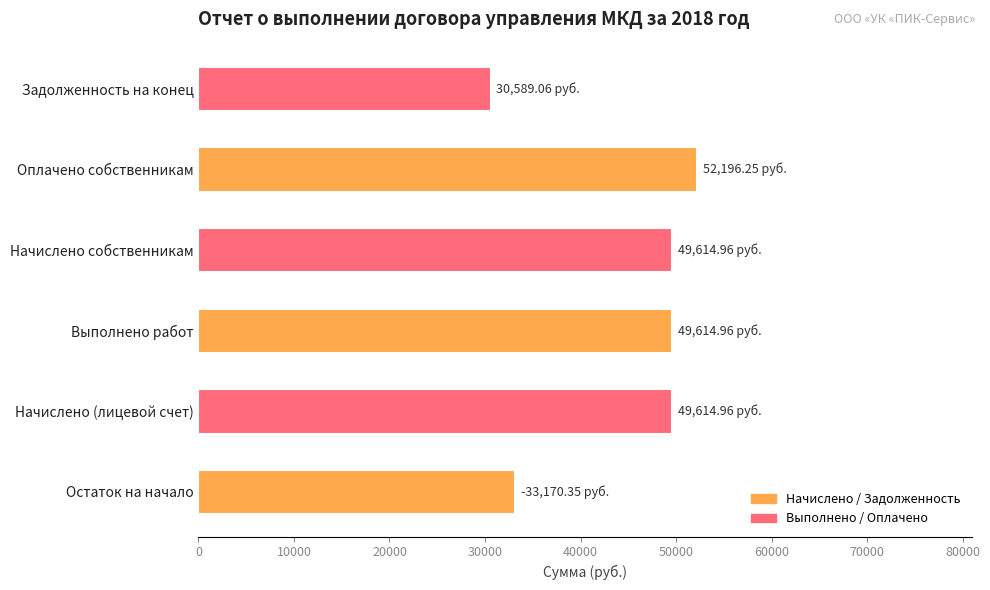

How many data points are above 49614?

4